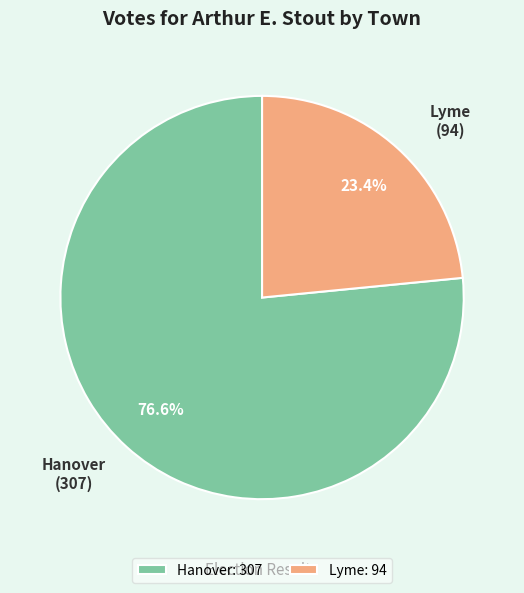

To the nearest percent, what is the average slice percentage?

50%